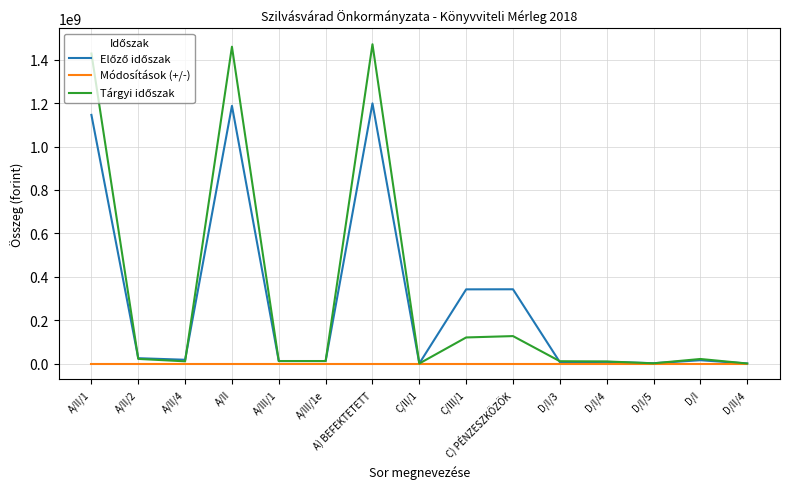

What is the total value across all series at C) PÉNZESZKÖZÖK?

468359889